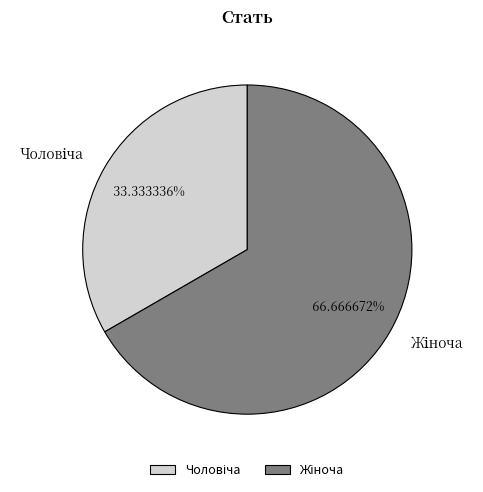

Is there a majority slice in this chart?

Yes